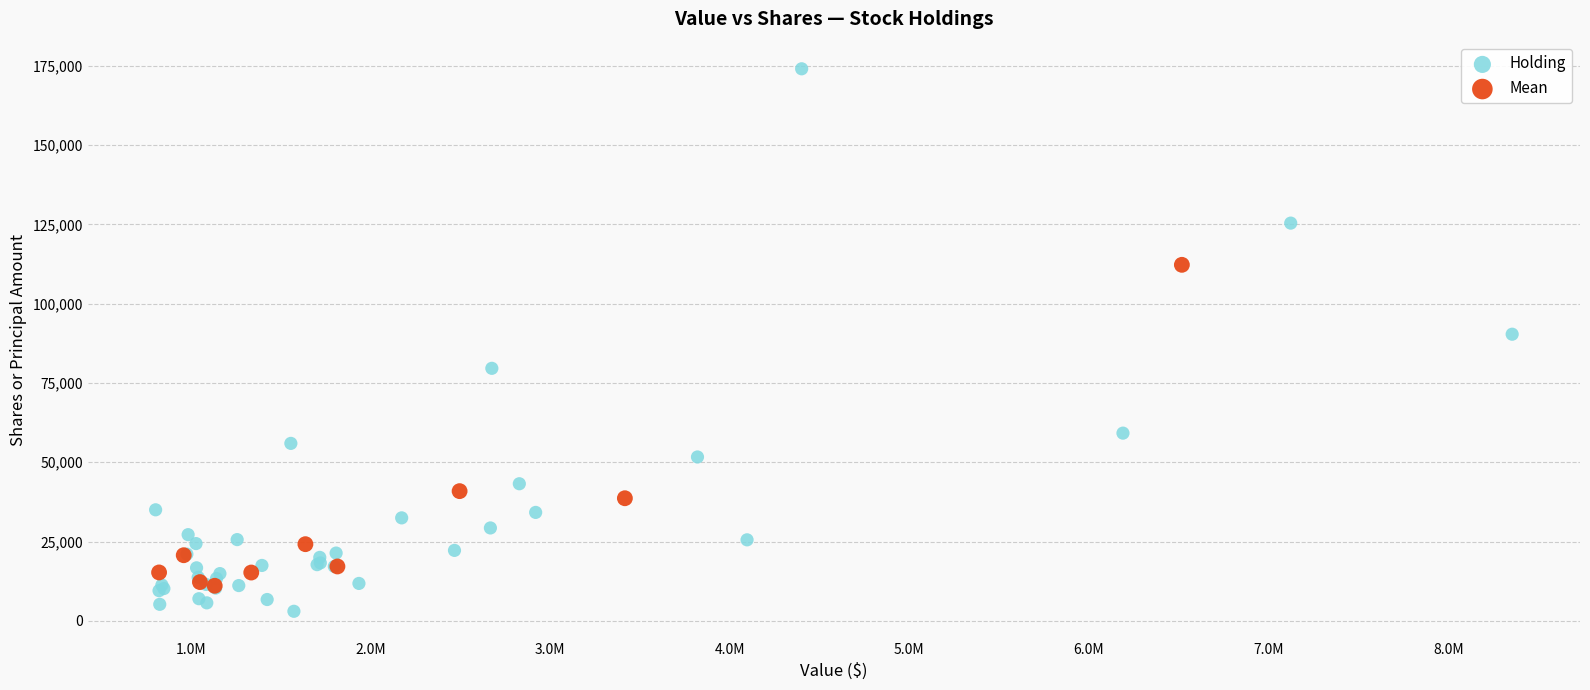

Which series contains the lowest Y value?

Holding